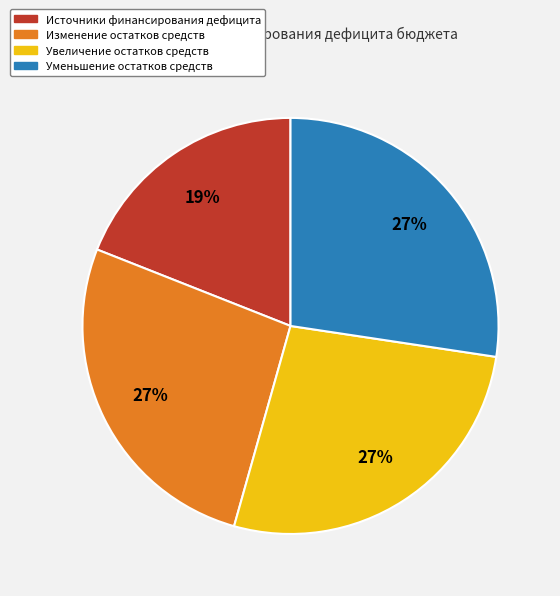

To the nearest percent, what is the difference between the largest and smallest slice percentages?

8%